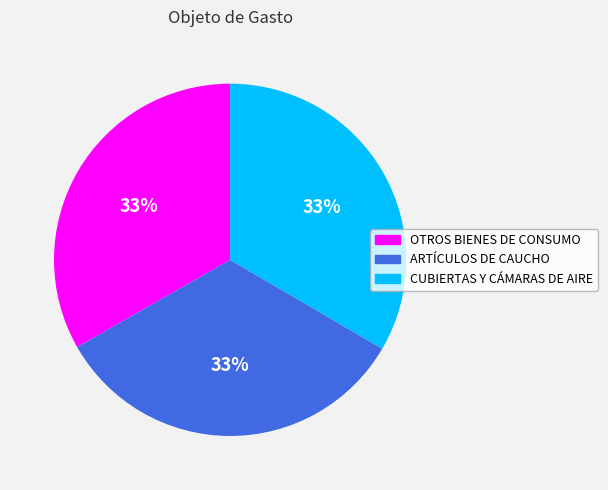

Approximately how many times larger is the value at OTROS BIENES DE CONSUMO compared to ARTÍCULOS DE CAUCHO?

1.0